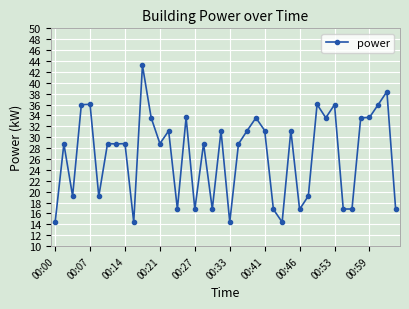

True or false: the data has more than 2 interior local peaks.

True